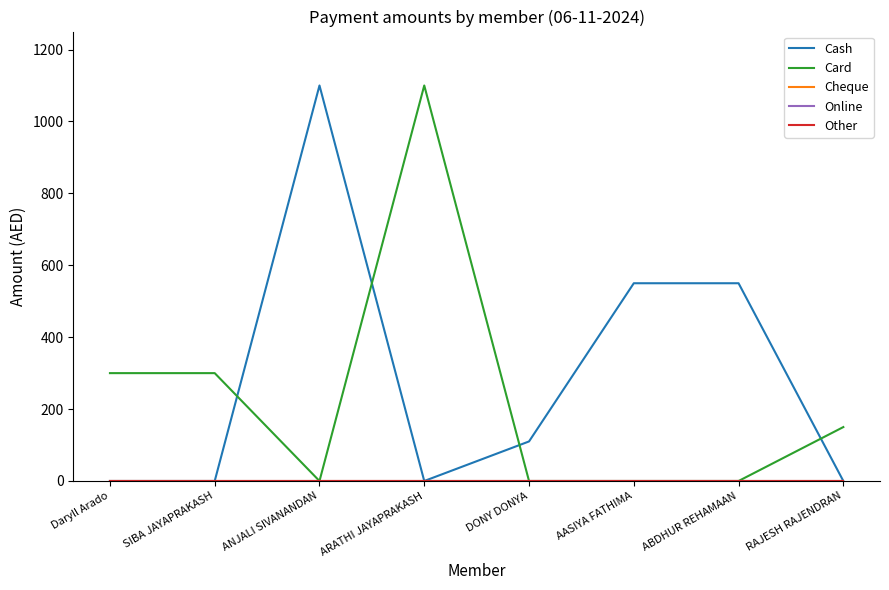

At which category does the chart reach its peak across all series?

ANJALI SIVANANDAN